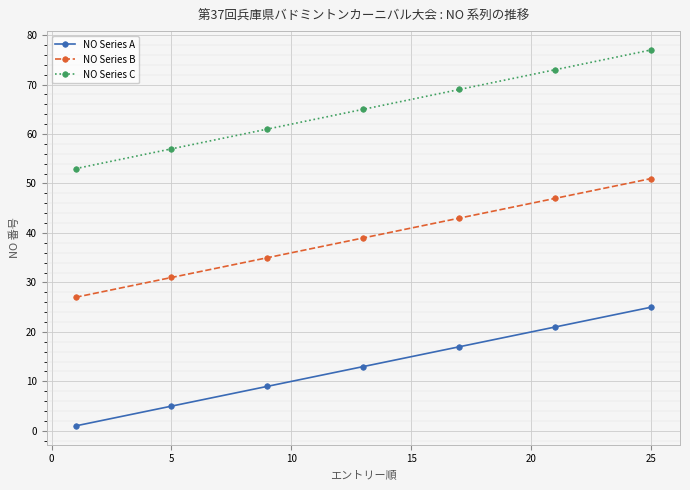

True or false: NO Series A and NO Series C cross at least once.

False